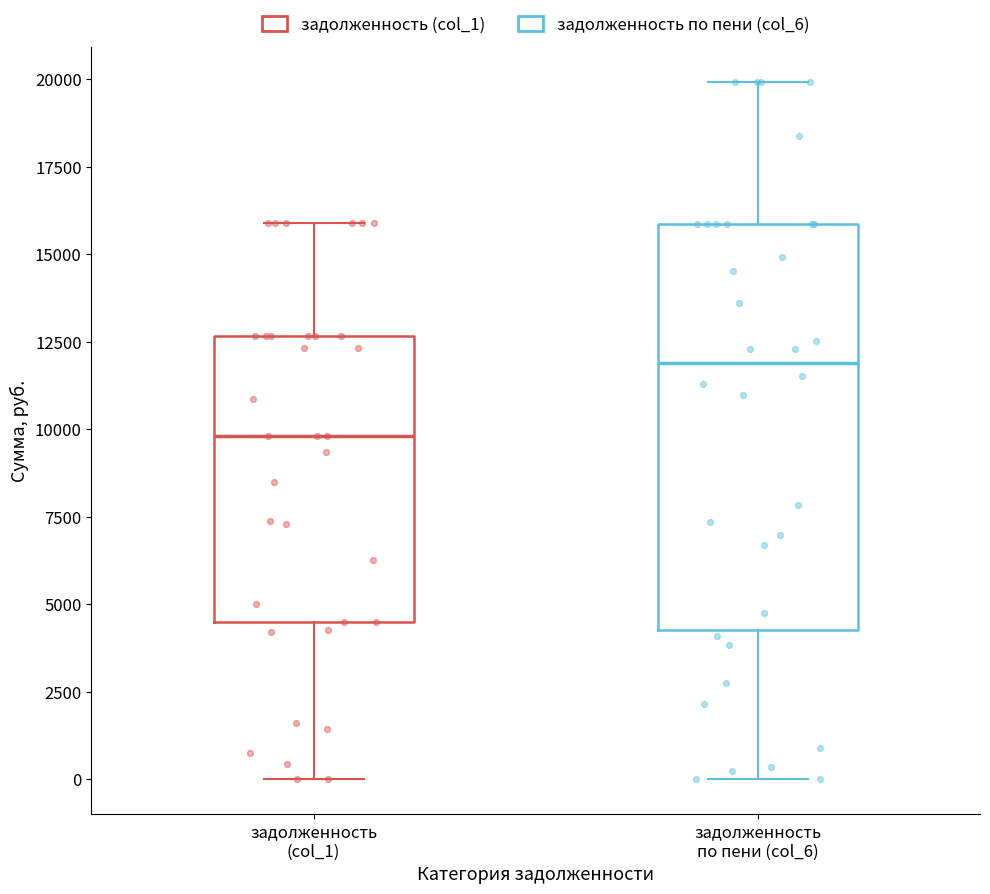

Where is the lower edge of the box for задолженность по пени (col_6) on the y-axis? The values are not printed on the chart, so give them approximately, as read against the axis.

4500